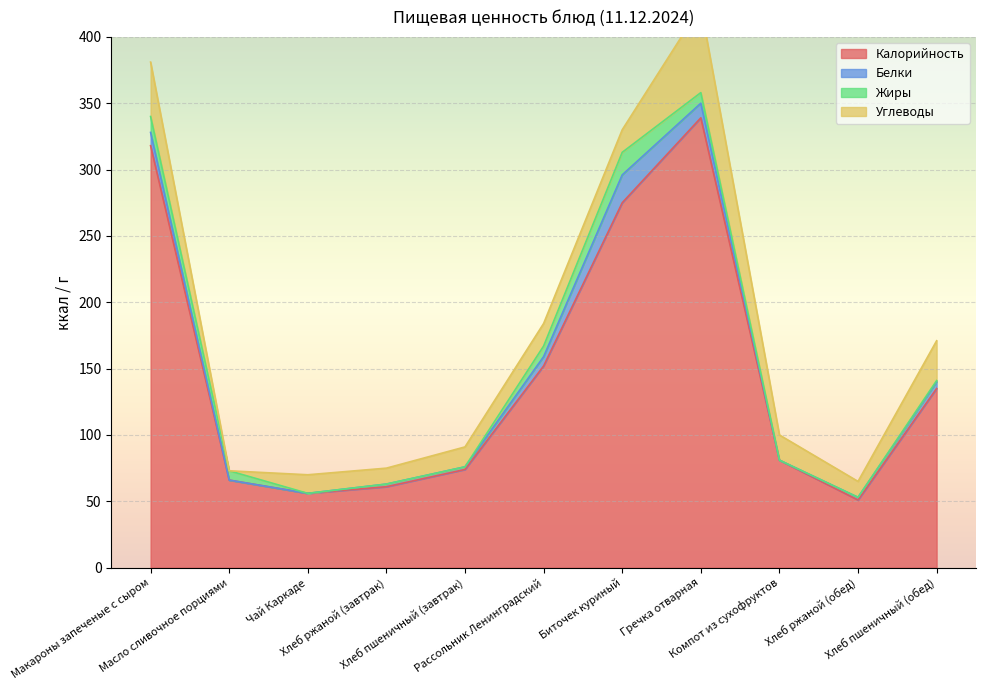

Does the chart display data point markers on the line(s)?

No